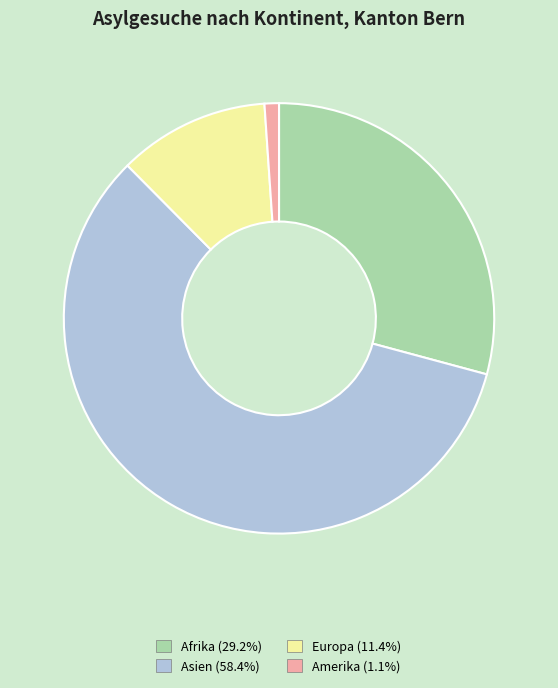

How many slices are in this pie chart?

4